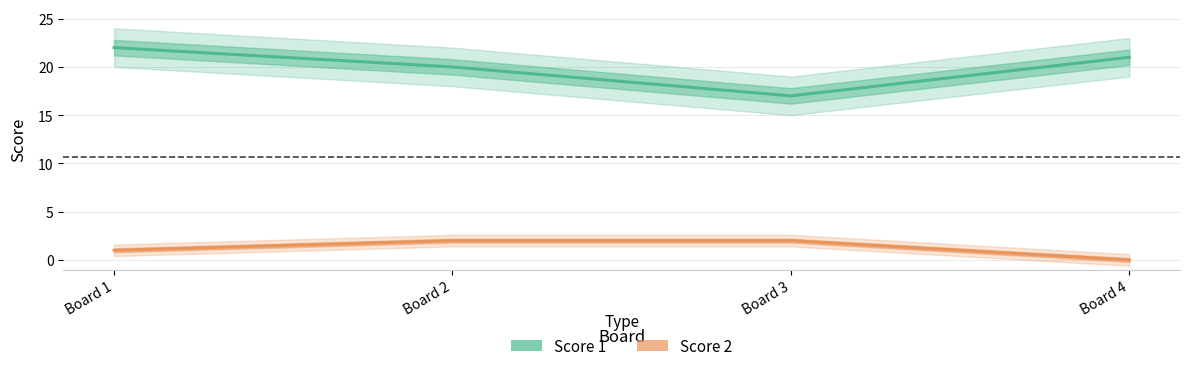

At how many categories does at least one series exceed 6?

4